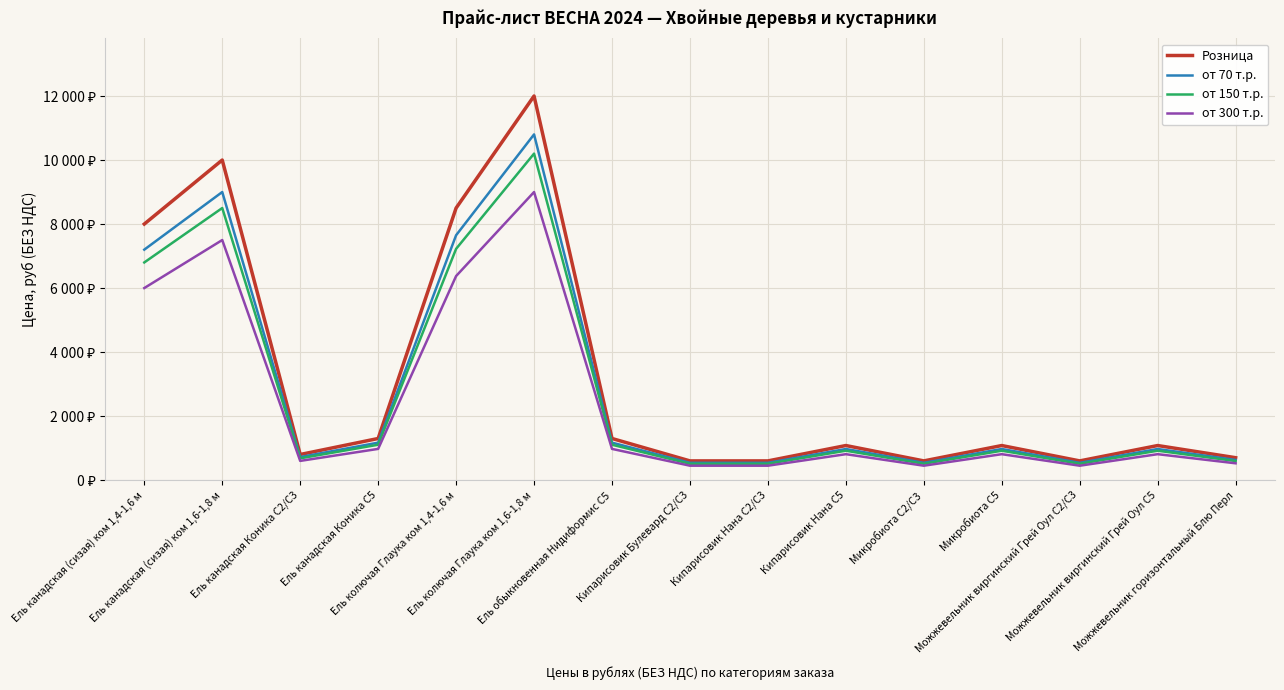

True or false: от 150 т.р. has a value of 771 at Микробиота С2/С3.

False